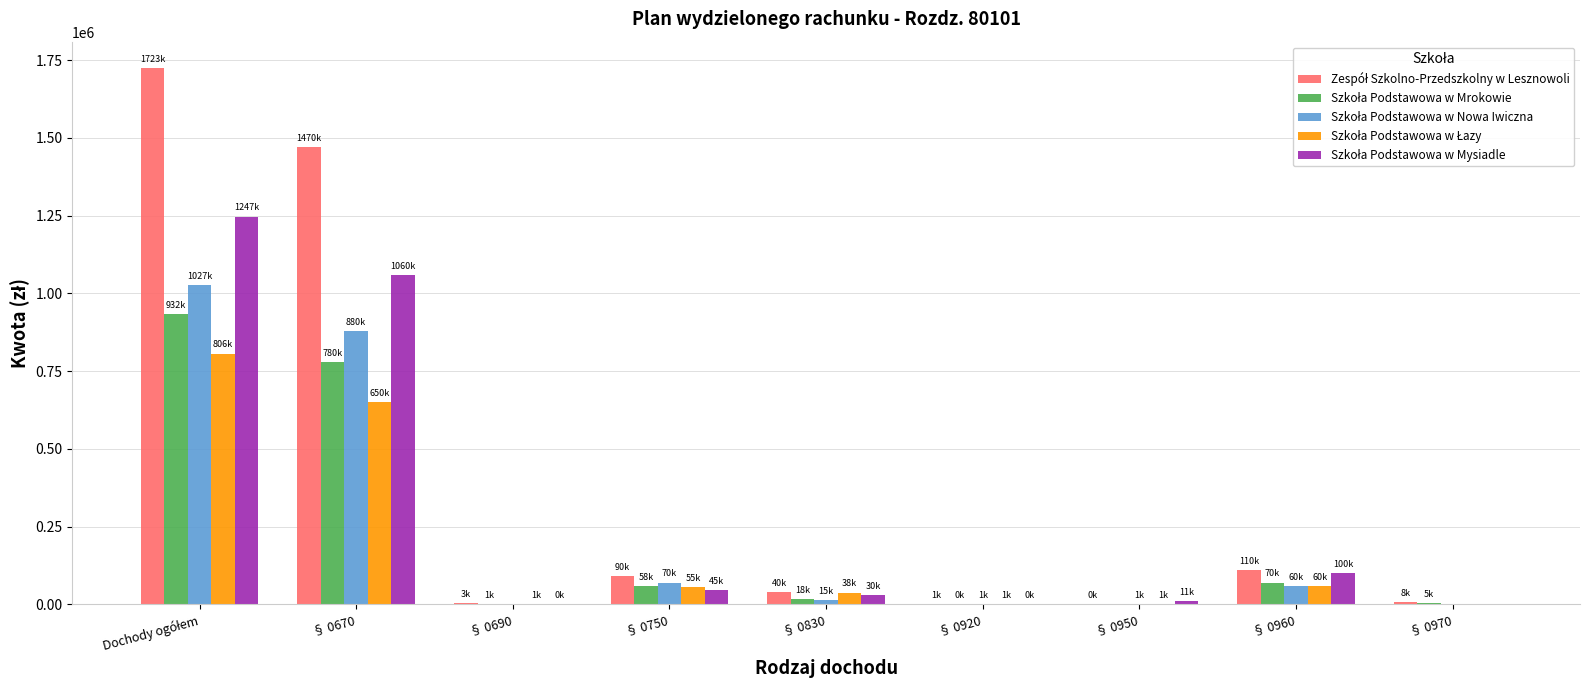

What position from the right is § 0750?

6